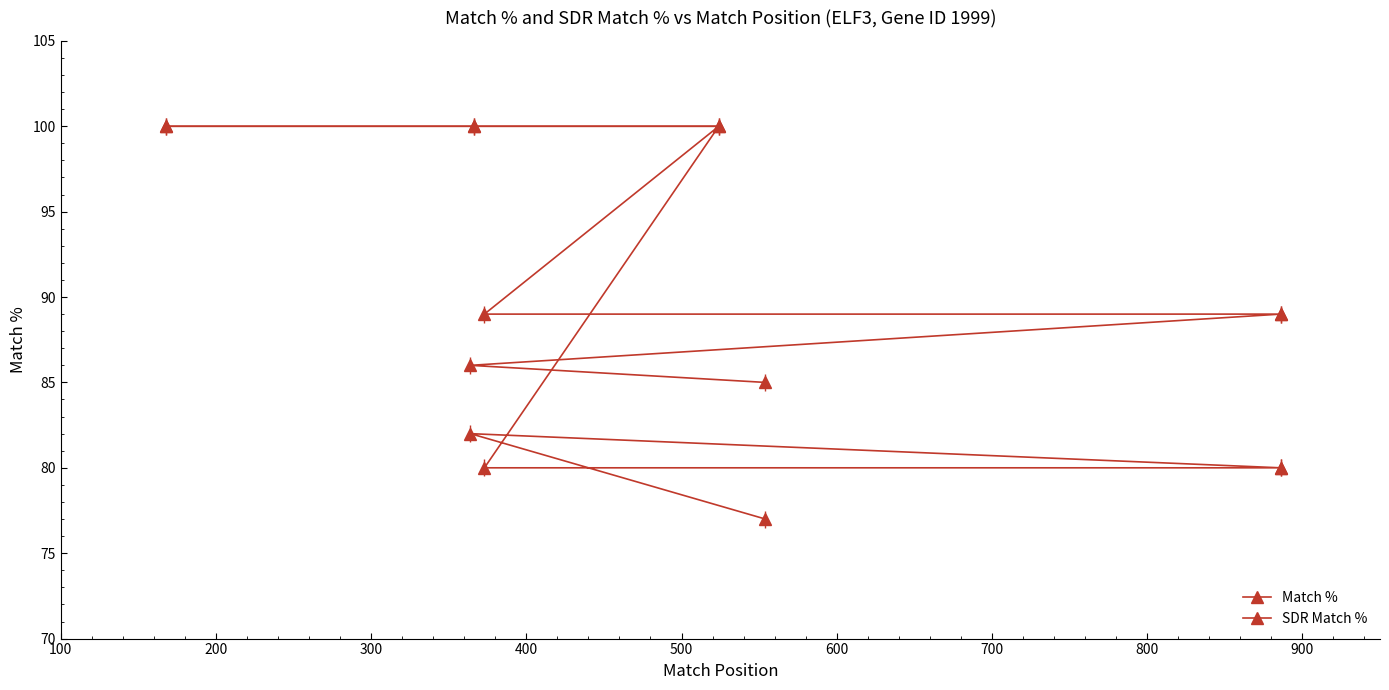

The value of Match % at 700 is 114. True or false?

False